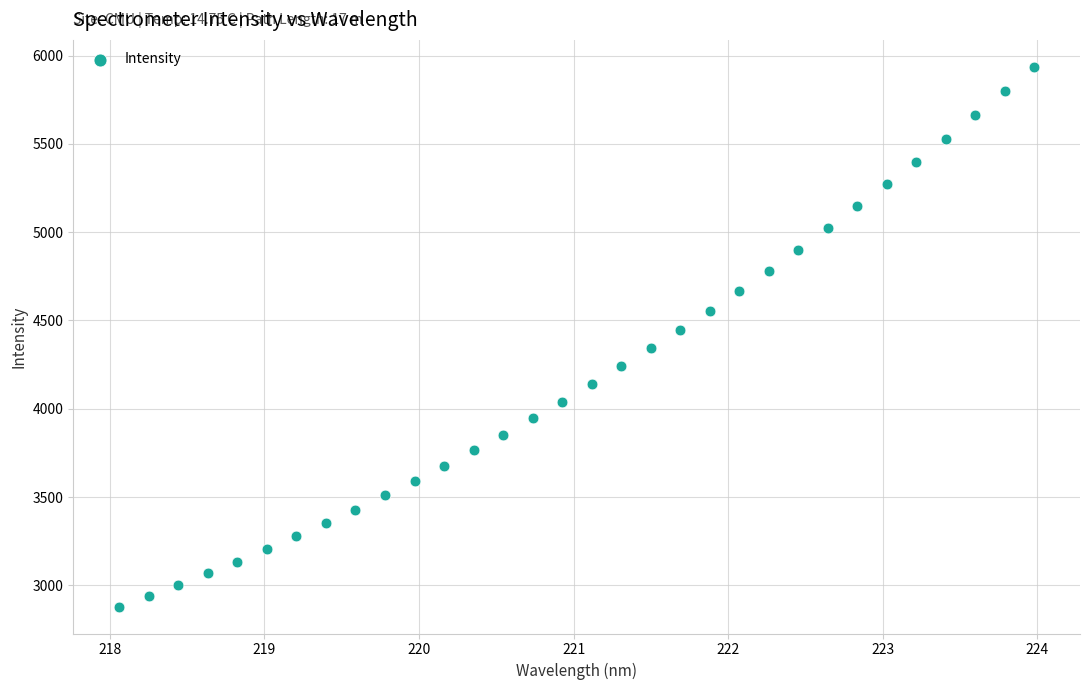

What is the range of Y values (max minus min)?

3055.8